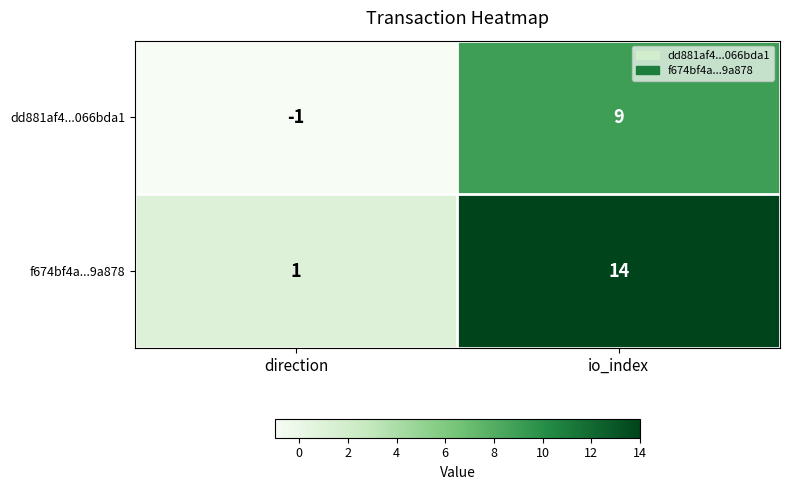

How many categories are shown in the chart?

2